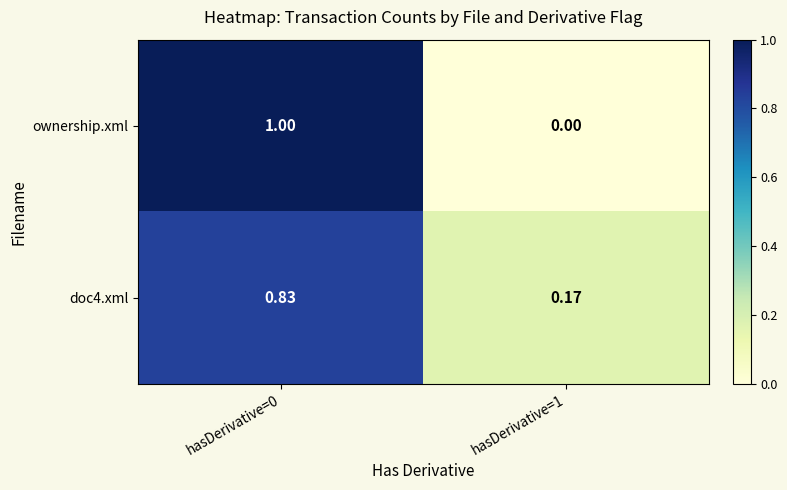

Which series has the widest spread of values?

ownership.xml